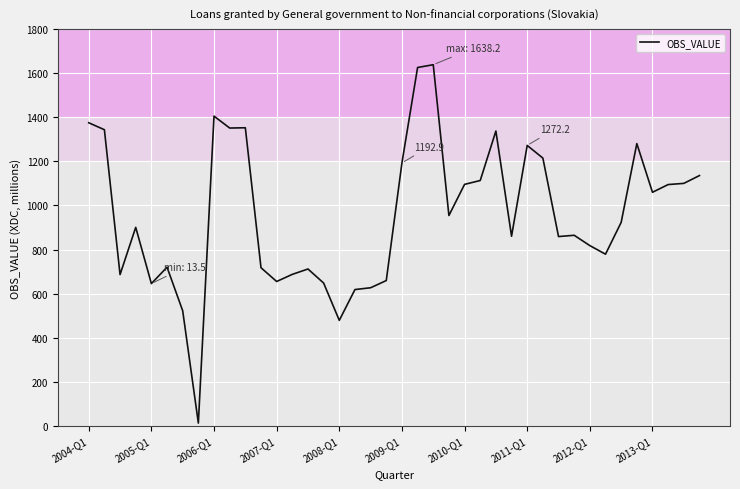

How many values are below 923?

20